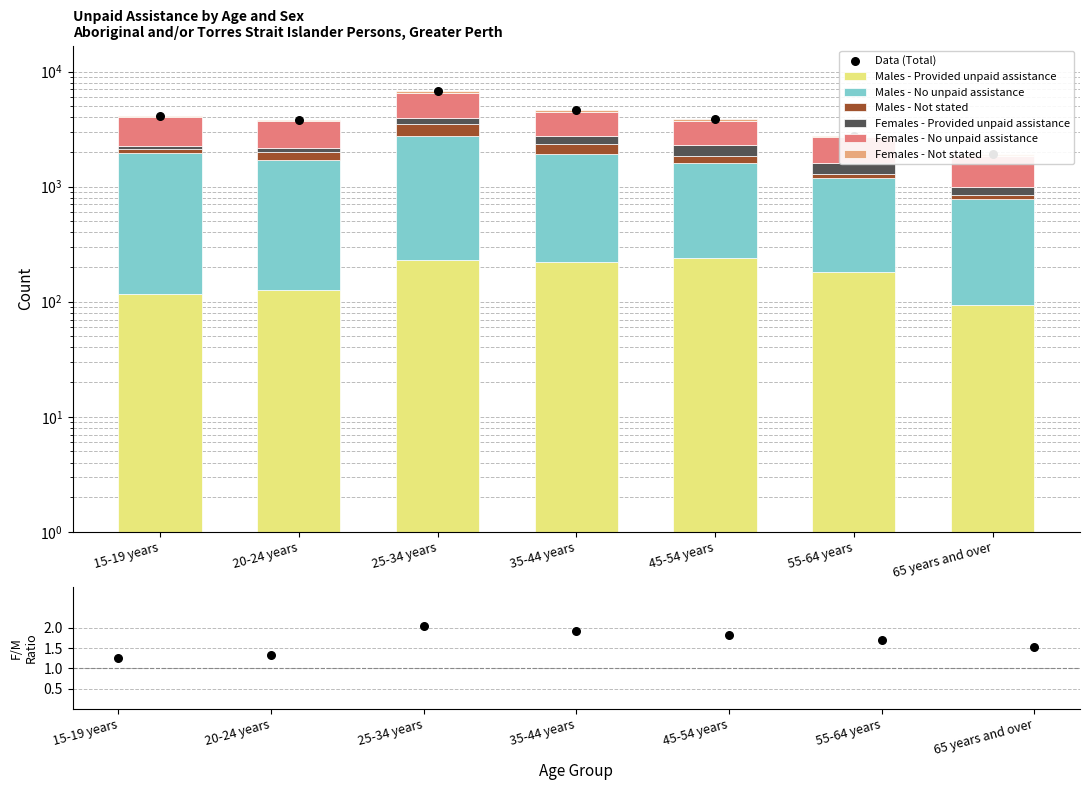

What are all the series names shown in the legend?

Males - Provided unpaid assistance, Males - No unpaid assistance, Males - Not stated, Females - Provided unpaid assistance, Females - No unpaid assistance, Females - Not stated